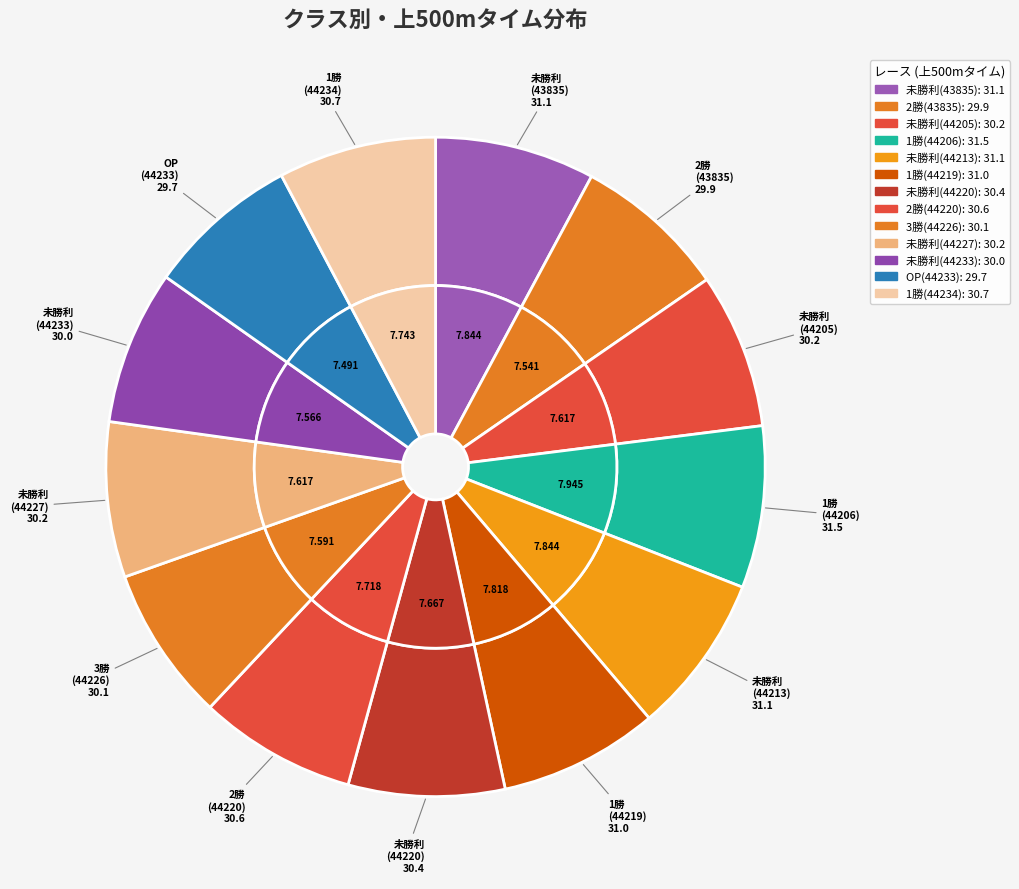

Rank the categories by value from lowest to highest.

OP(44233), 2勝(43835), 未勝利(44233), 3勝(44226), 未勝利(44205), 未勝利(44227), 未勝利(44220), 2勝(44220), 1勝(44234), 1勝(44219), 未勝利(43835), 未勝利(44213), 1勝(44206)